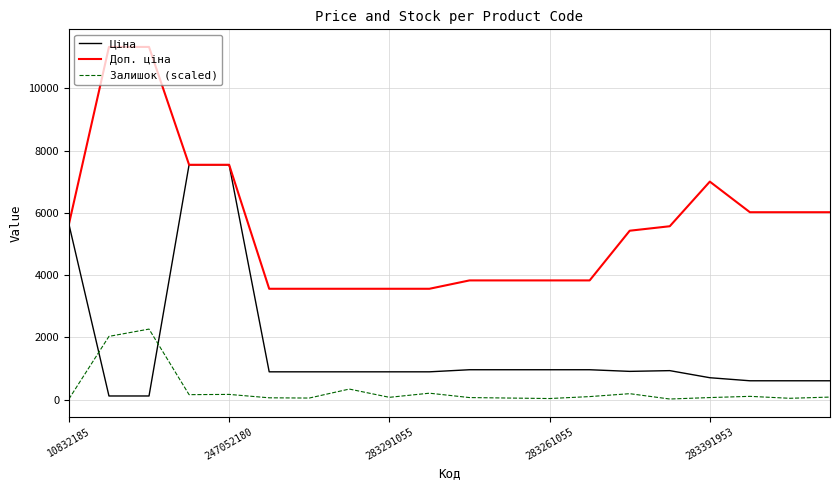

What is the maximum value shown in the chart?

11334.0